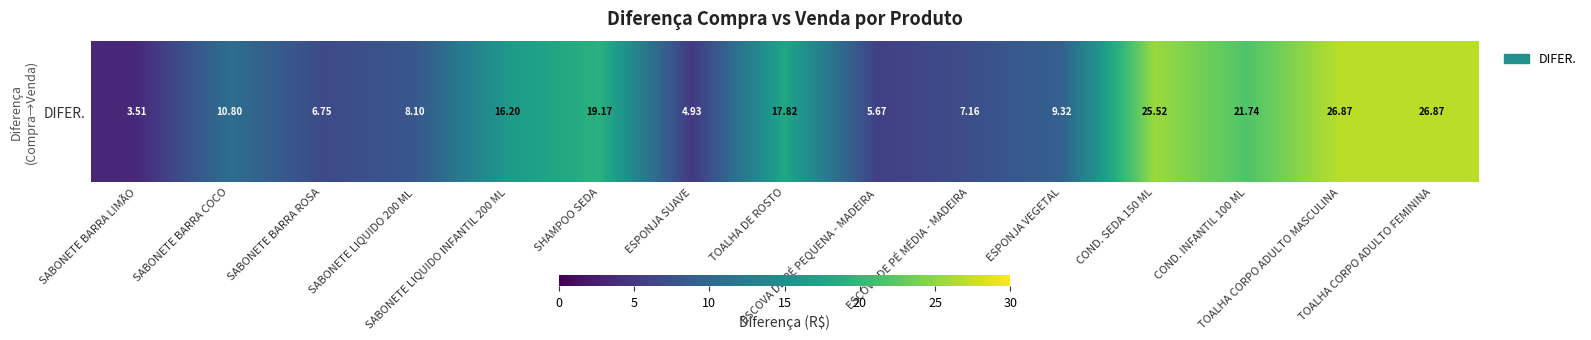

List the labels in order of value, largest first.

TOALHA CORPO ADULTO MASCULINA, TOALHA CORPO ADULTO FEMININA, COND. SEDA 150 ML, COND. INFANTIL 100 ML, SHAMPOO SEDA, TOALHA DE ROSTO, SABONETE LIQUIDO INFANTIL 200 ML, SABONETE BARRA COCO, ESPONJA VEGETAL, SABONETE LIQUIDO 200 ML, ESCOVA DE PÉ MÉDIA - MADEIRA, SABONETE BARRA ROSA, ESCOVA DE PÉ PEQUENA - MADEIRA, ESPONJA SUAVE, SABONETE BARRA LIMÃO